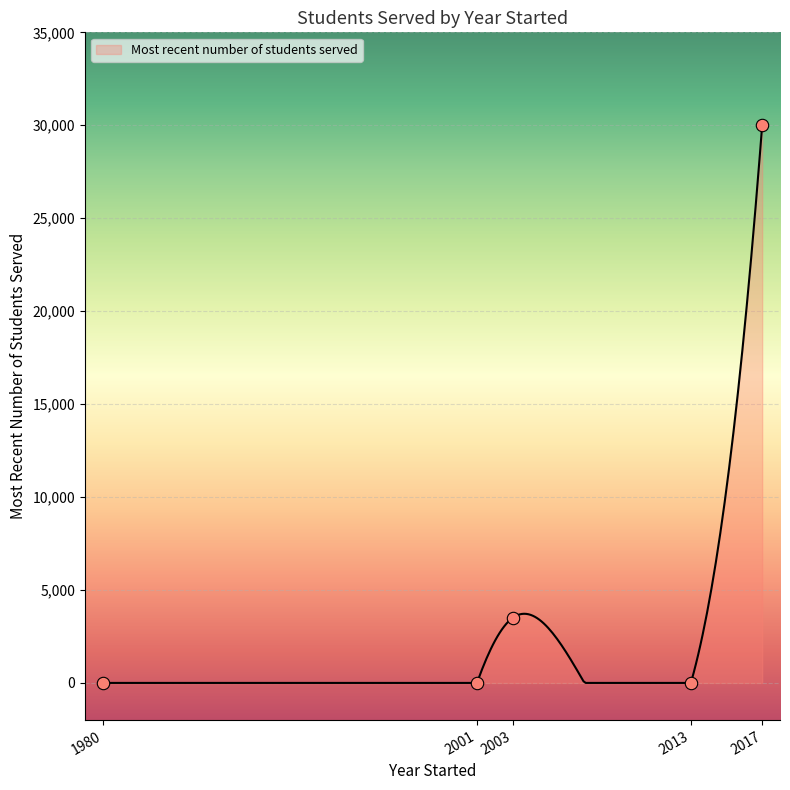

Which has a higher value, 2003 or 2013?

2003